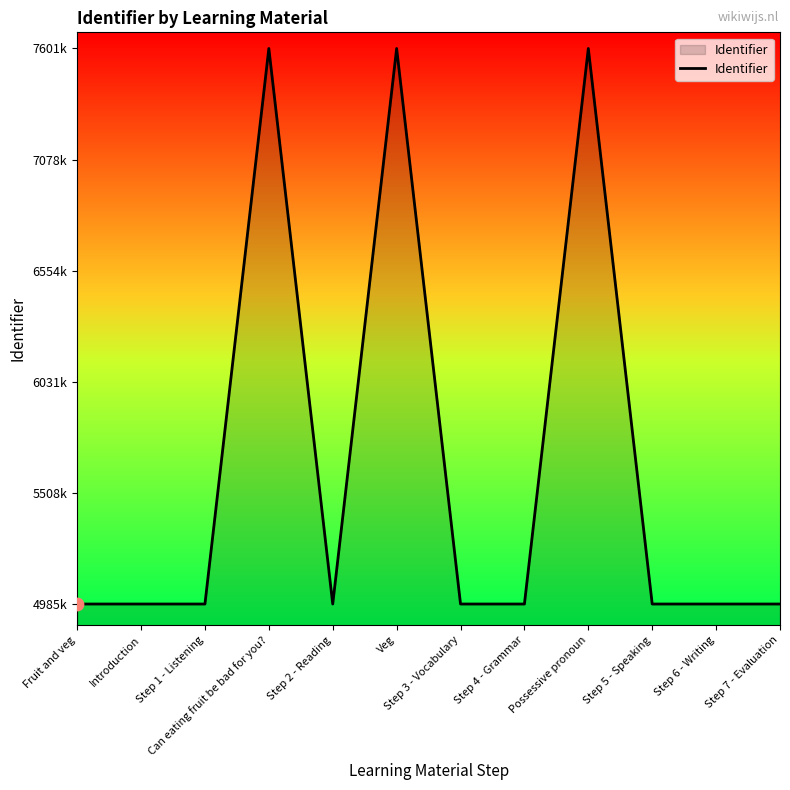

Between Step 1 - Listening and Step 5 - Speaking, which is larger?

Step 5 - Speaking